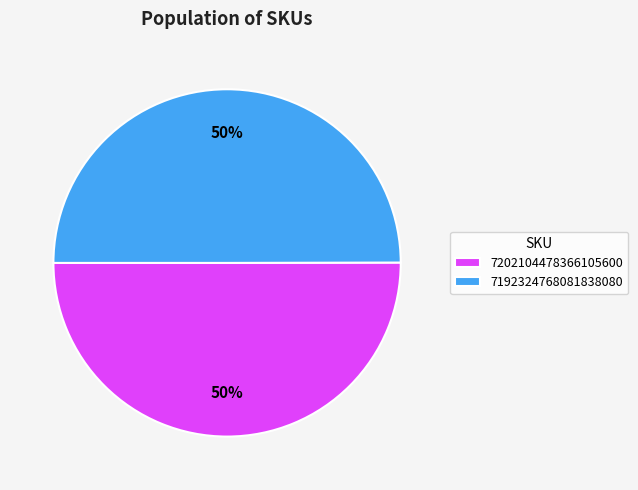

To the nearest percent, what is the average slice percentage?

50%